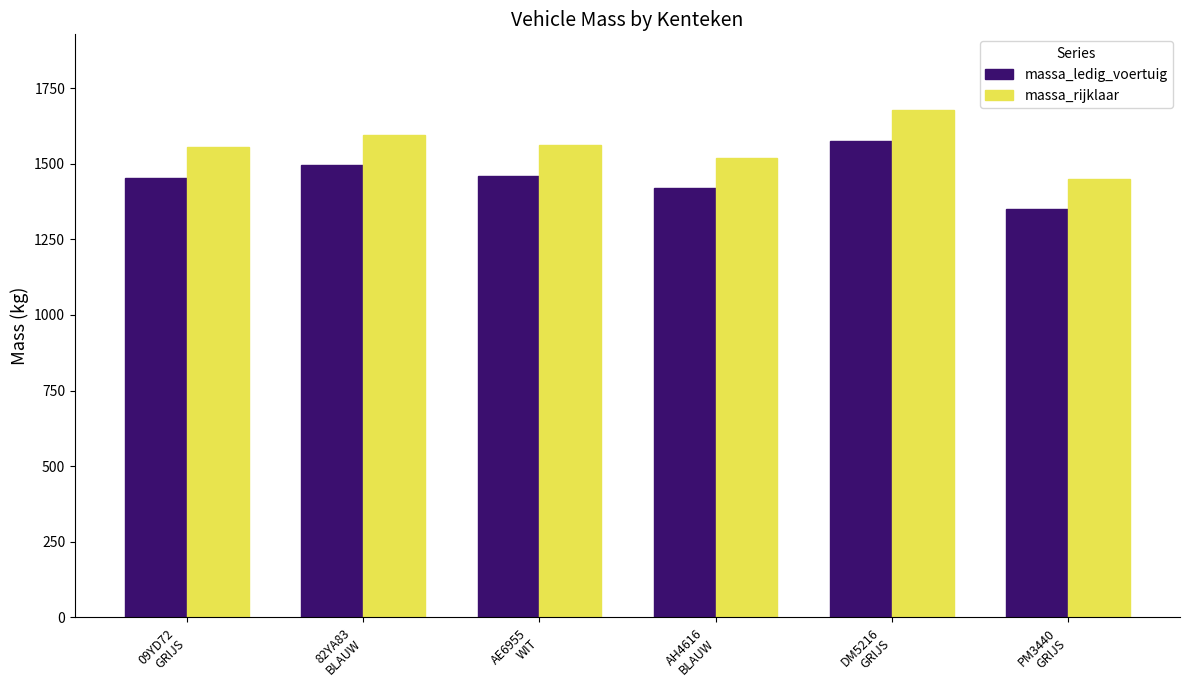

How many series are shown in this chart?

2